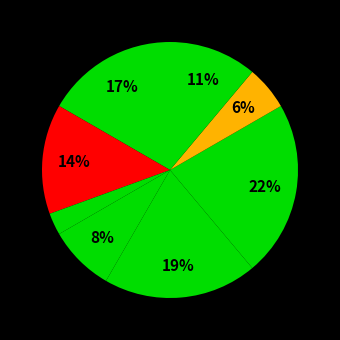

How many slices are in this pie chart?

8